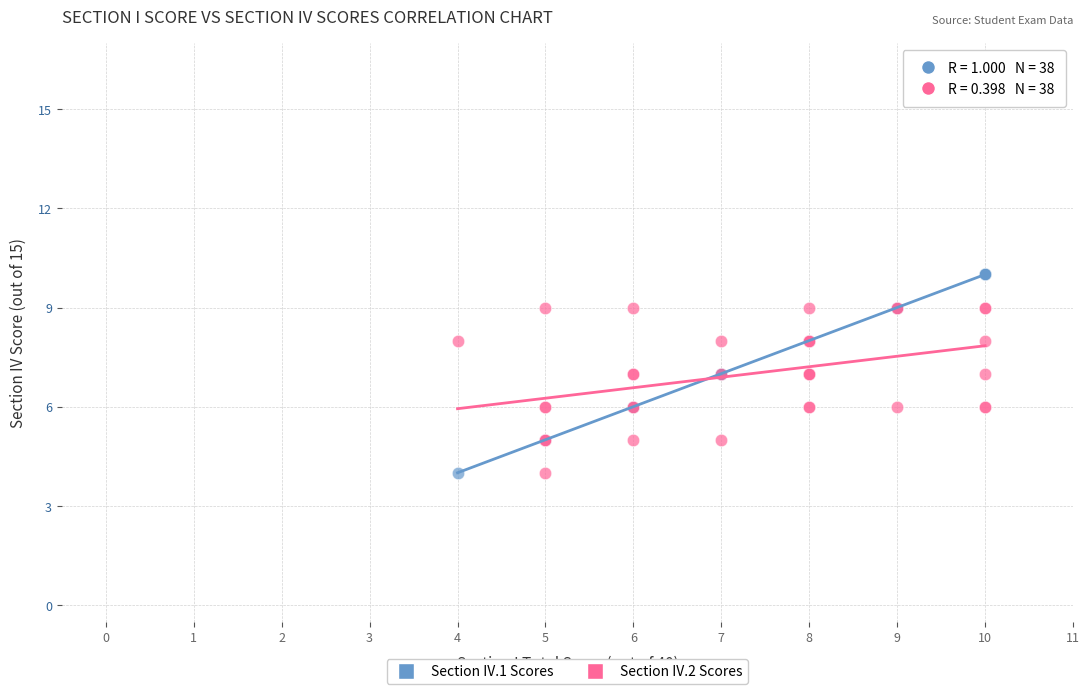

What is the X range (max minus min) for the scatter plot?

6